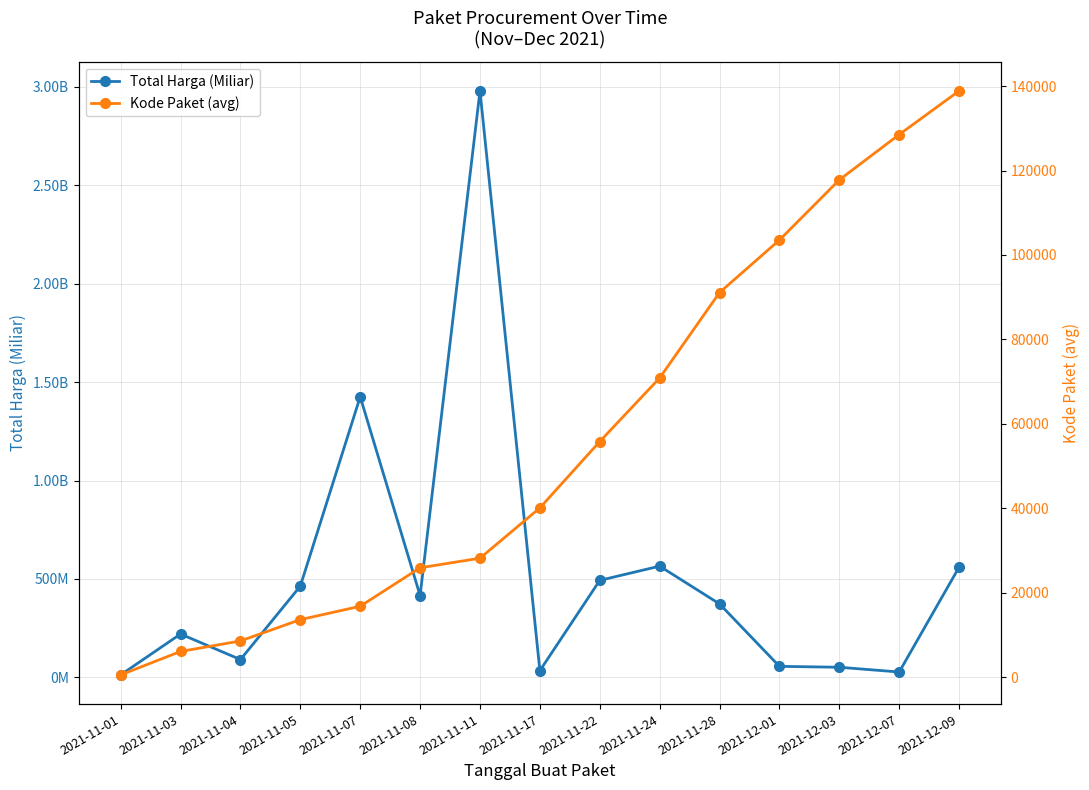

How many distinct data groups are displayed?

2